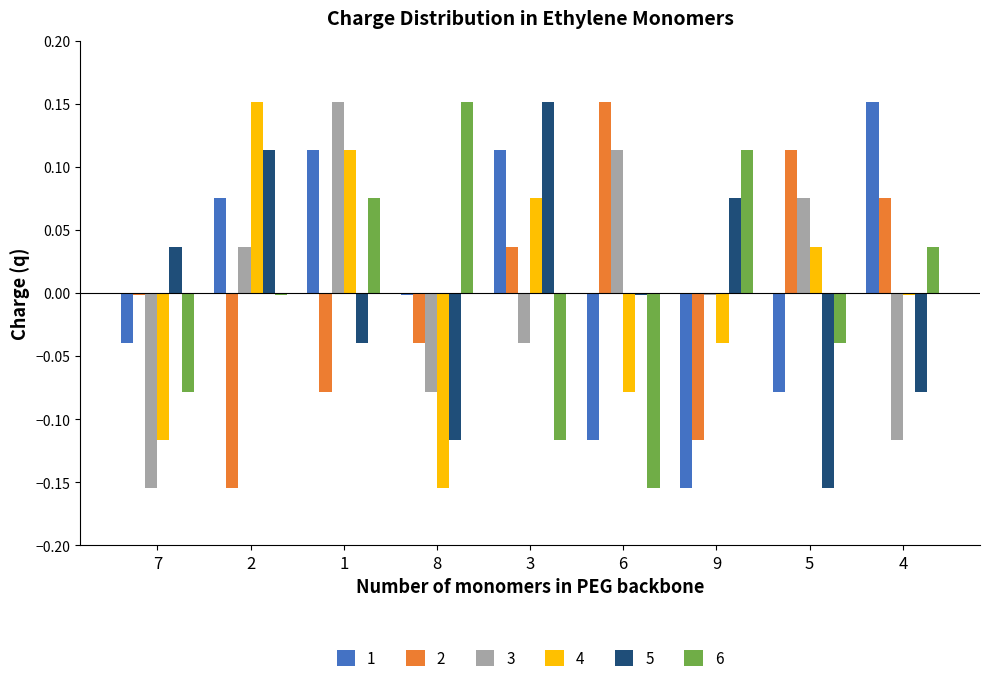

Is the value of 6 at 2 greater than the value of 1 at 4?

No